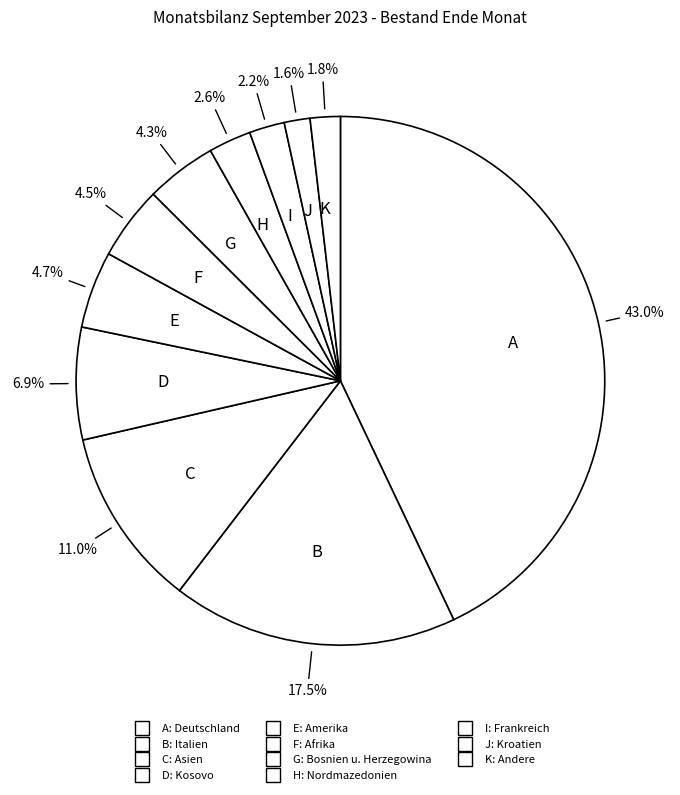

How many segments does this pie chart have?

11